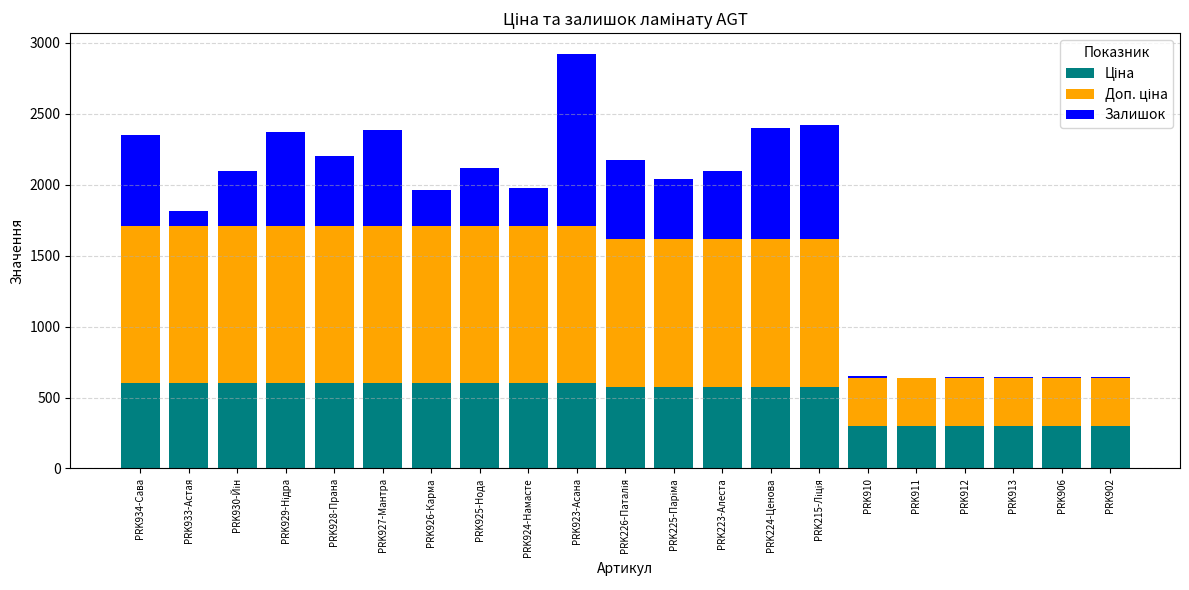

How many data points does each series have?

21